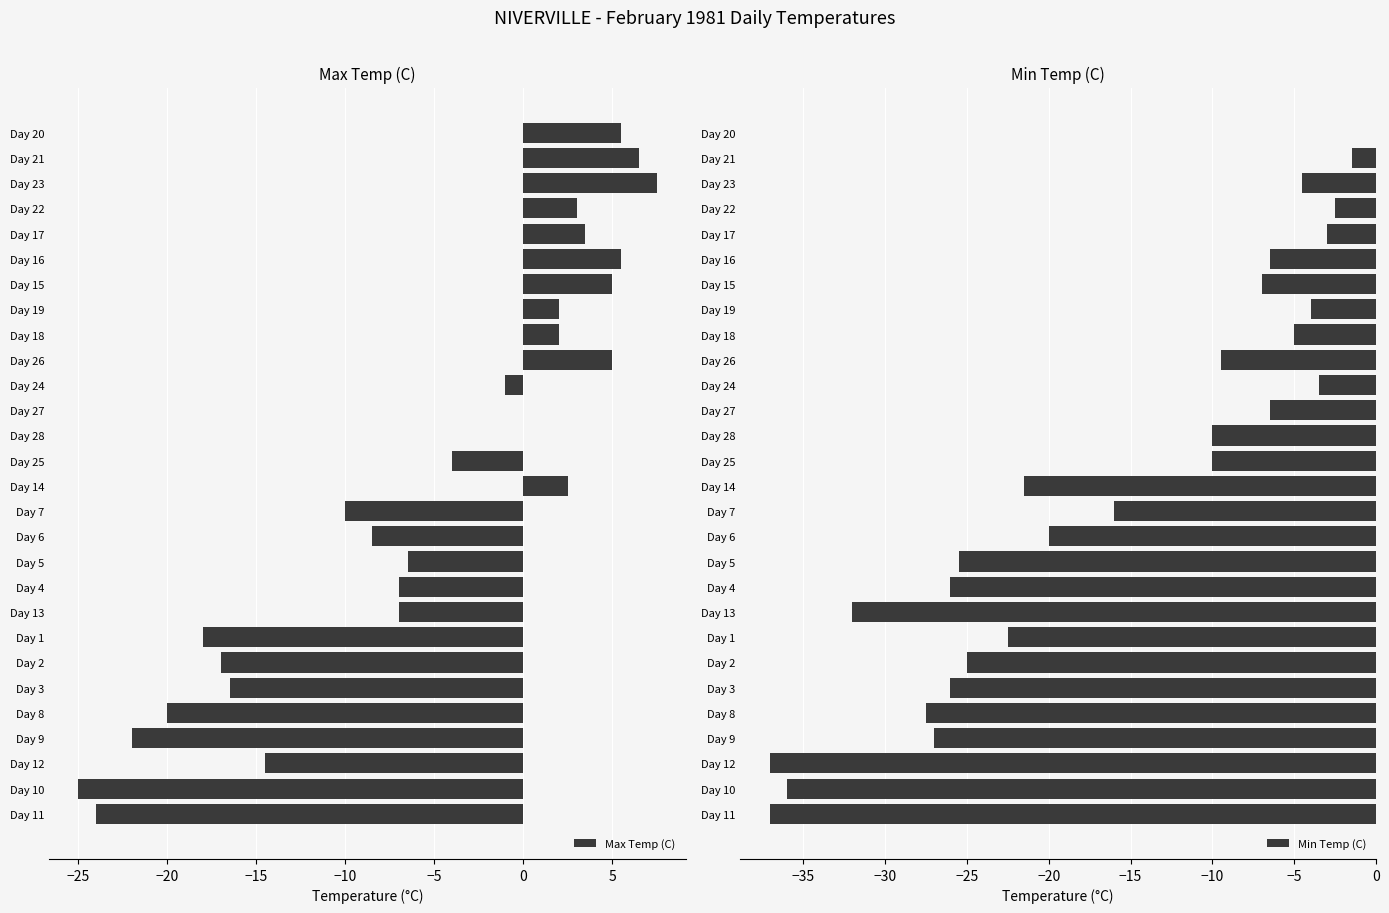

True or false: Max Temp (C) has a value of 3.1 at Day 18.

False